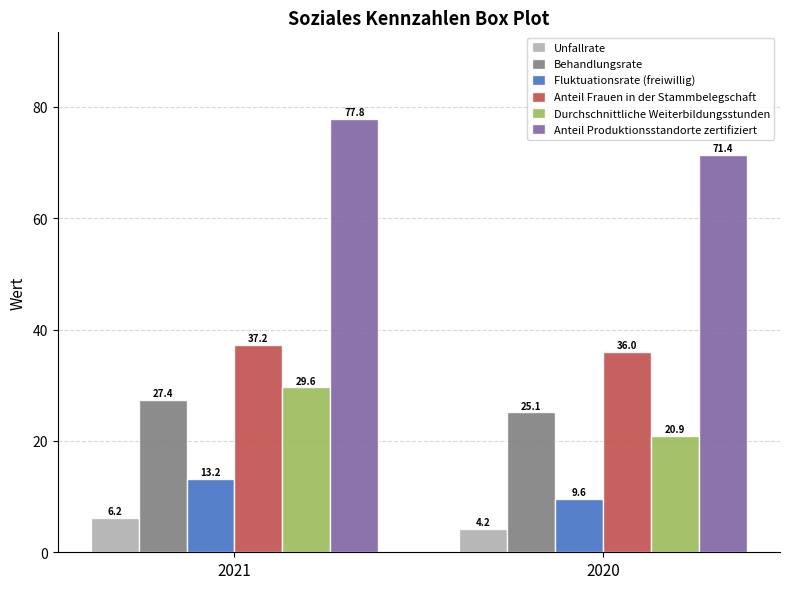

Reading left to right, transcribe all the data shown in this chart.

Unfallrate: 6.2	4.2
Behandlungsrate: 27.4	25.1
Fluktuationsrate (freiwillig): 13.2	9.6
Anteil Frauen in der Stammbelegschaft: 37.2	36.0
Durchschnittliche Weiterbildungsstunden: 29.6	20.9
Anteil Produktionsstandorte zertifiziert: 77.8	71.4